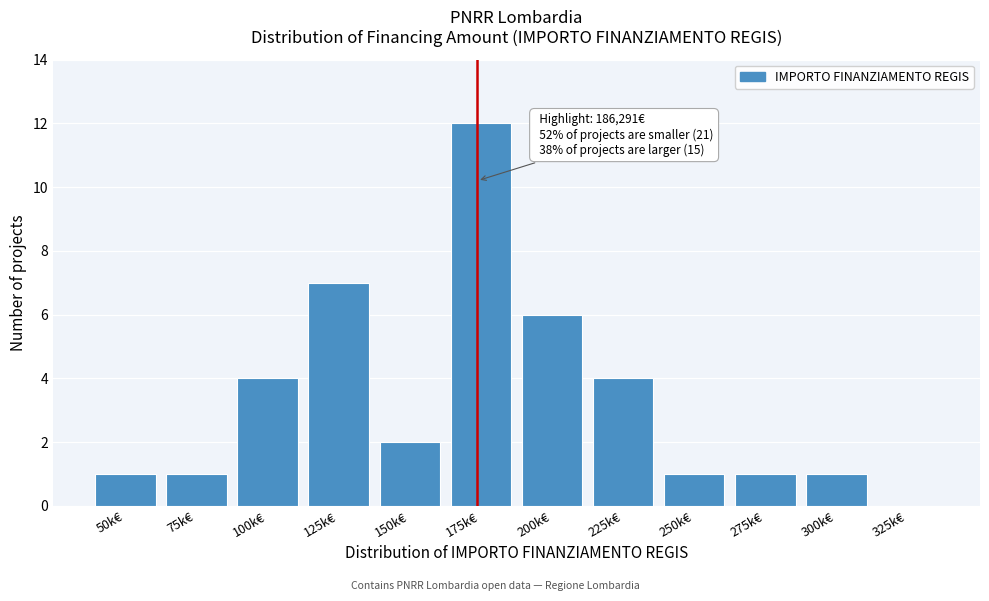

Reading right to left, extract all data points from this chart.

325k€=0	300k€=1	275k€=1	250k€=1	225k€=4	200k€=6	175k€=12	150k€=2	125k€=7	100k€=4	75k€=1	50k€=1